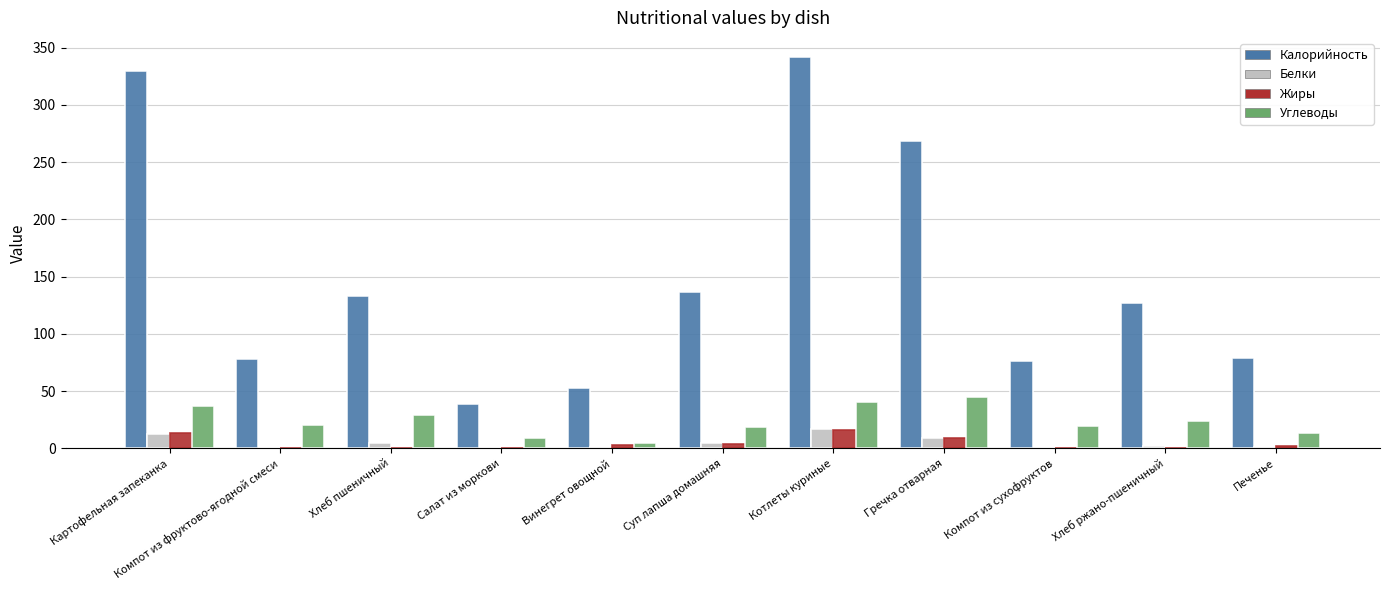

Which series changed the most between Салат из моркови and Компот из сухофруктов?

Калорийность